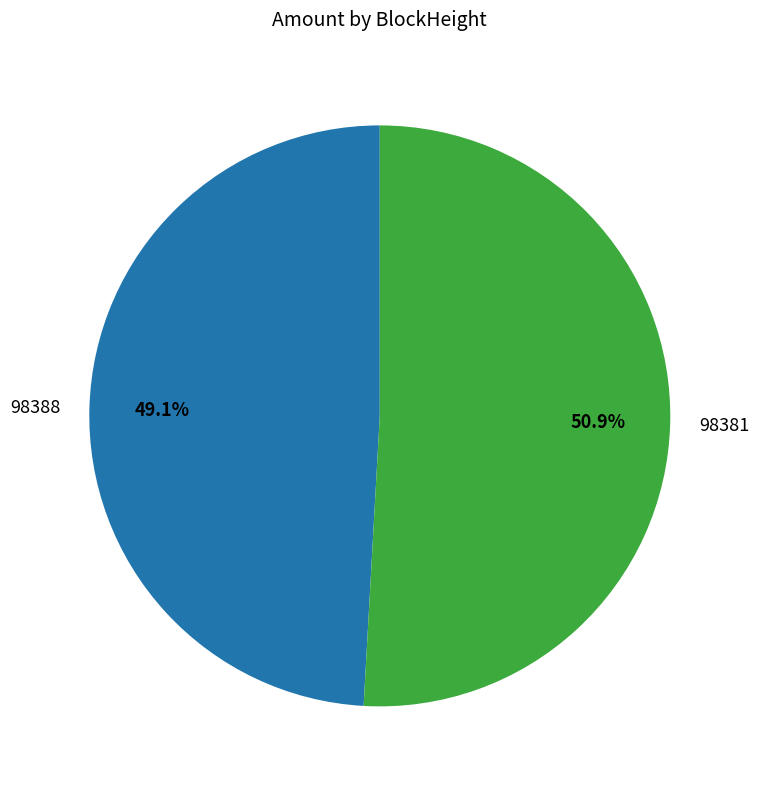

Is the sum of 98388 and 98381 greater than half?

Yes